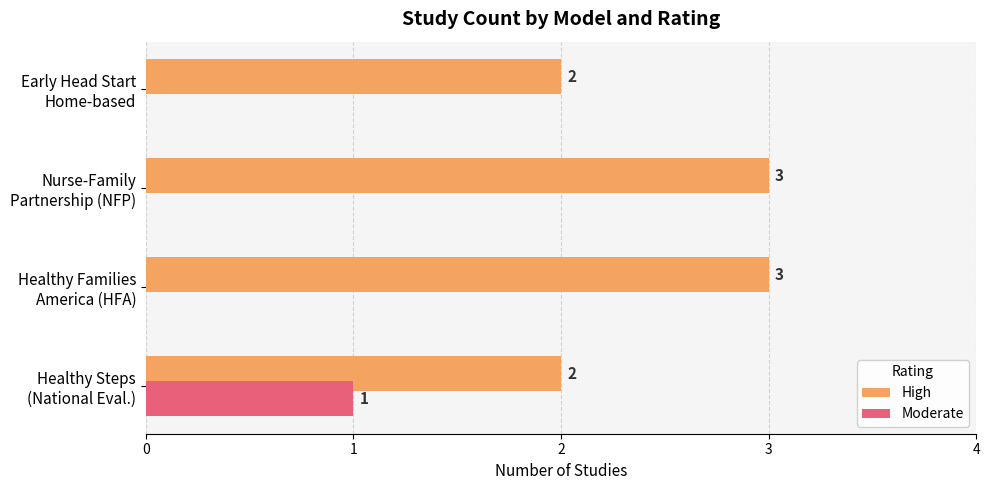

What is the greatest value displayed?

3